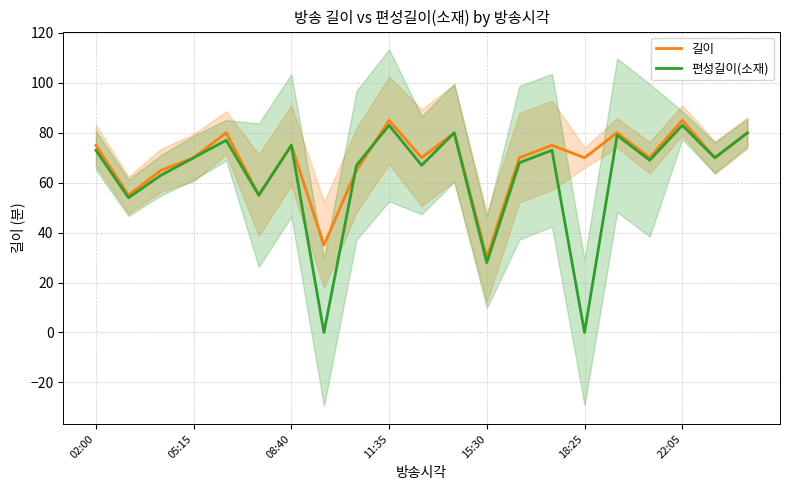

Reading right to left, transcribe all the data shown in this chart.

길이: 80	70	85	70	80	70	75	70	30	80	70	85	65	35	75	55	80	70	65	55	75
편성길이(소재): 80	70	83	69	79	0	73	68	28	80	67	83	67	0	75	55	77	70	63	54	73